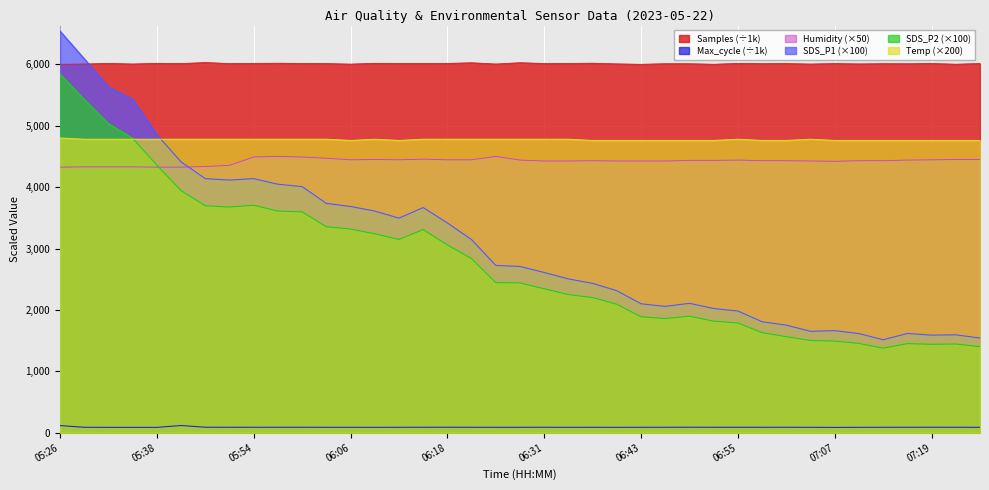

At which label is Temp closest to 4780?

05:29